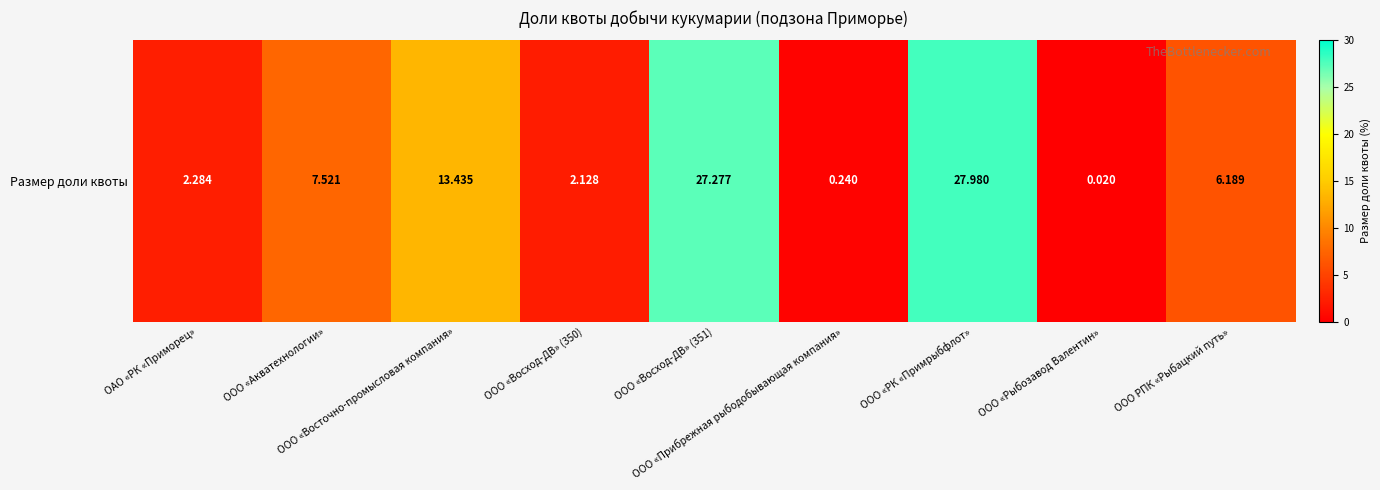

Reading left to right, list all the values displayed in this chart.

ОАО «РК «Приморец»=2.3	ООО «Акватехнологии»=7.5	ООО «Восточно-промысловая компания»=13.4	ООО «Восход-ДВ» (350)=2.1	ООО «Восход-ДВ» (351)=27.3	ООО «Прибрежная рыбодобывающая компания»=0.2	ООО «РК «Примрыбфлот»=28.0	ООО «Рыбозавод Валентин»=0.0	ООО РПК «Рыбацкий путь»=6.2